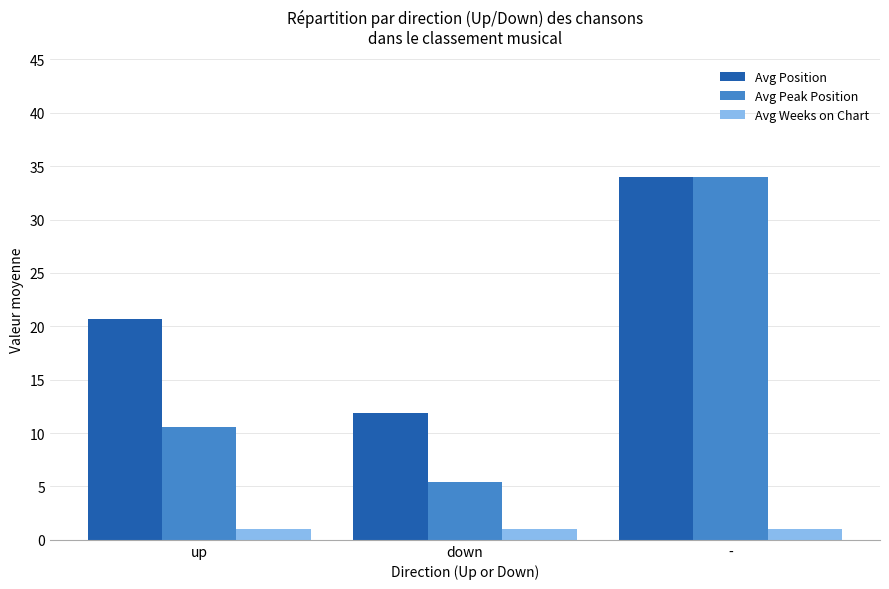

What is the smallest value displayed?

1.0